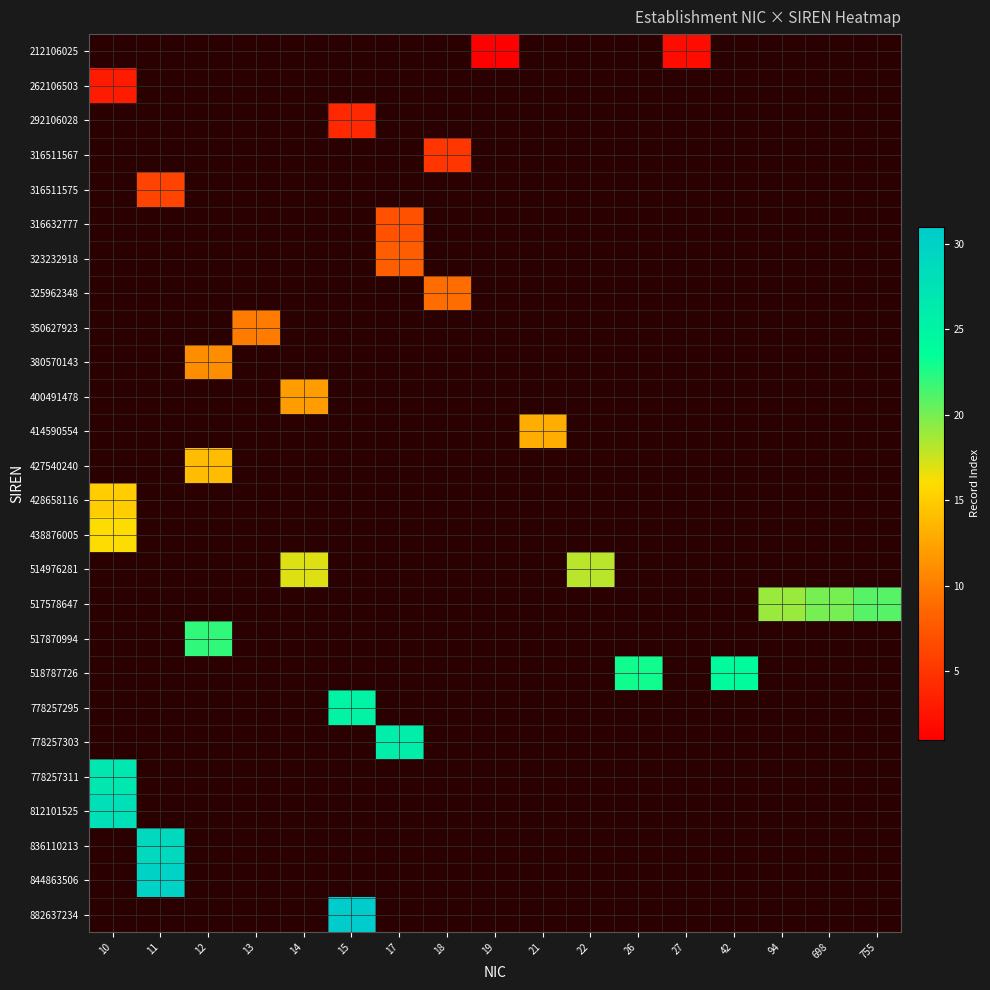

Between 42 and 755, which series saw the biggest shift?

518787726